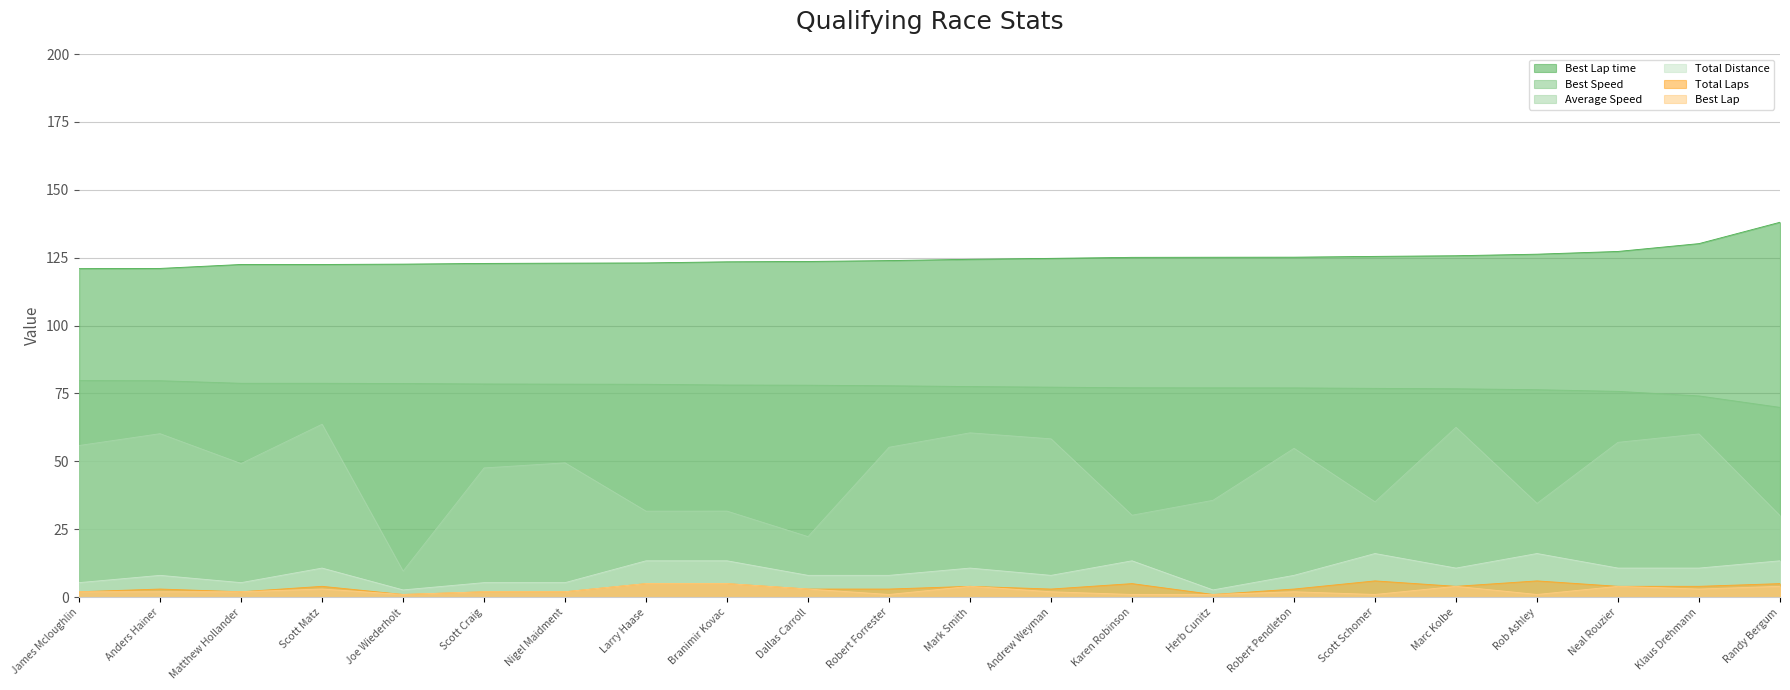

List the labels in order of Best Speed value, largest first.

James Mcloughlin, Anders Hainer, Matthew Hollander, Scott Matz, Joe Wiederholt, Scott Craig, Nigel Maidment, Larry Haase, Branimir Kovac, Dallas Carroll, Robert Forrester, Mark Smith, Andrew Weyman, Karen Robinson, Herb Cunitz, Robert Pendleton, Scott Schomer, Marc Kolbe, Rob Ashley, Neal Rouzier, Klaus Drehmann, Randy Bergum